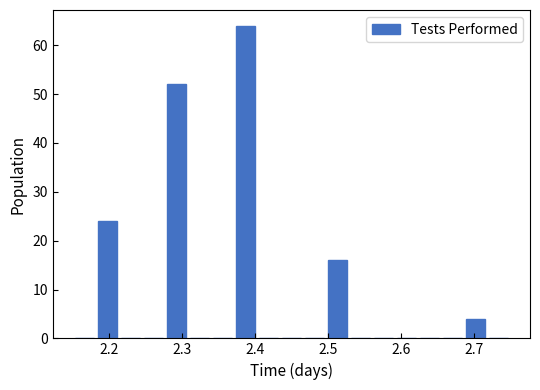

Read against the x-axis, roughly where is the centre of the tallest bar?

2.39